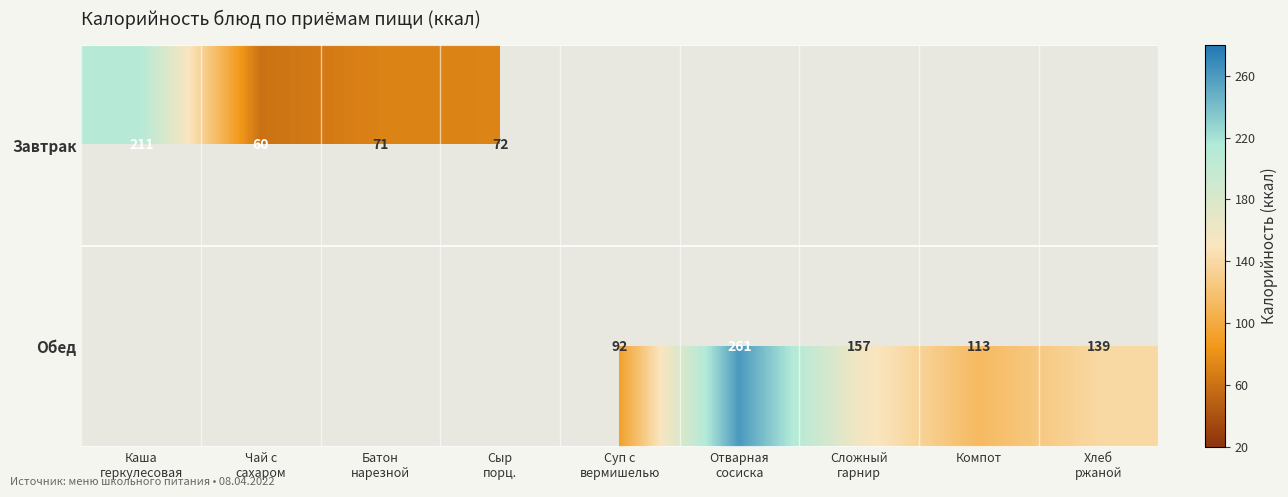

The value of Обед at Компот is 178. True or false?

False